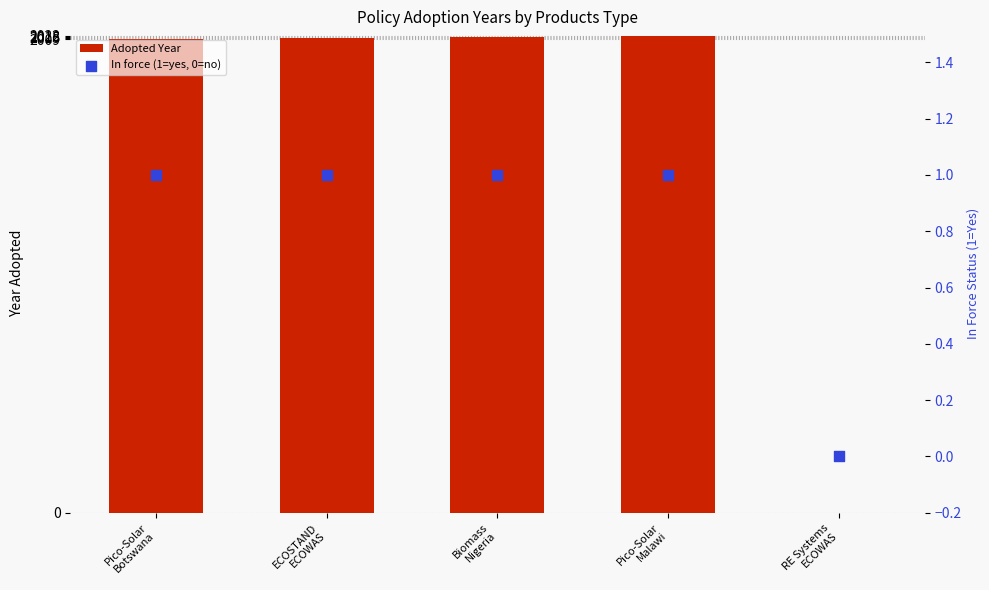

Which series has the largest total across all categories?

Adopted Year